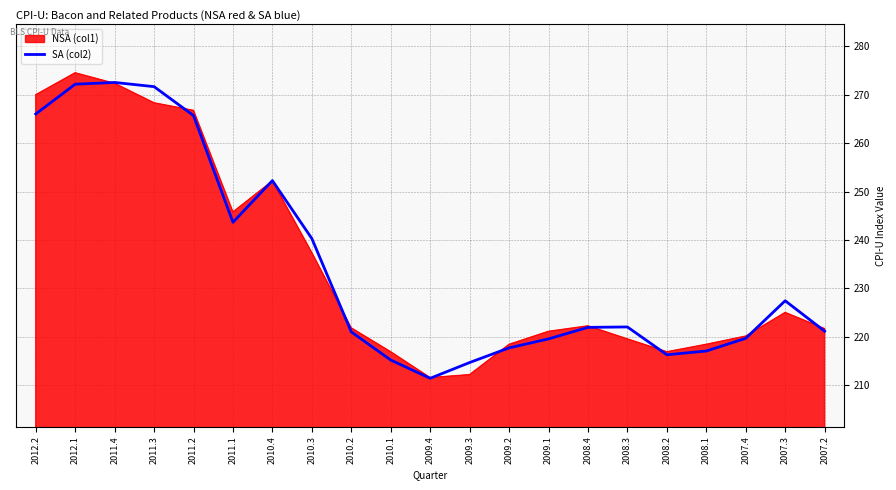

Rank the series at 2011.3 from lowest to highest value.

NSA (col1), SA (col2)